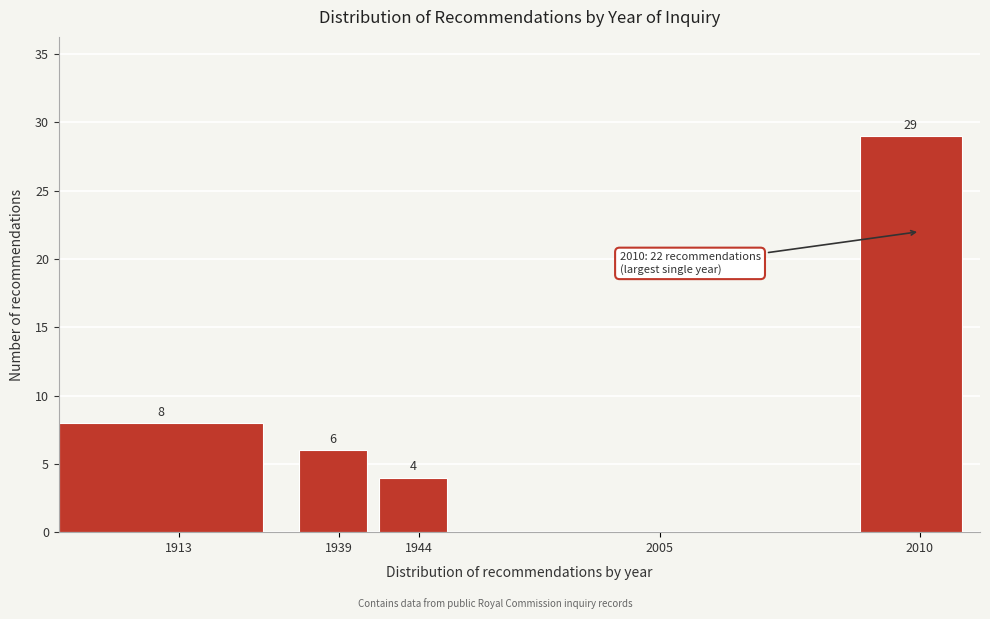

Reading left to right, transcribe all the data shown in this chart.

1913=8	1939=6	1944=4	2005=0	2010=29